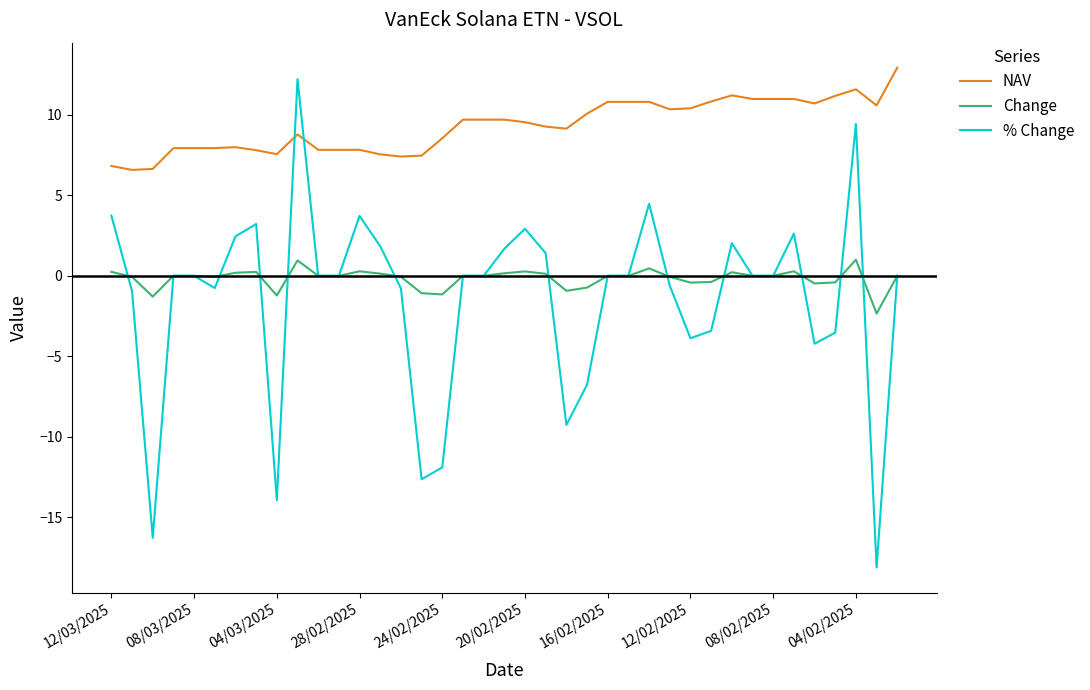

True or false: Change and NAV cross at least once.

False